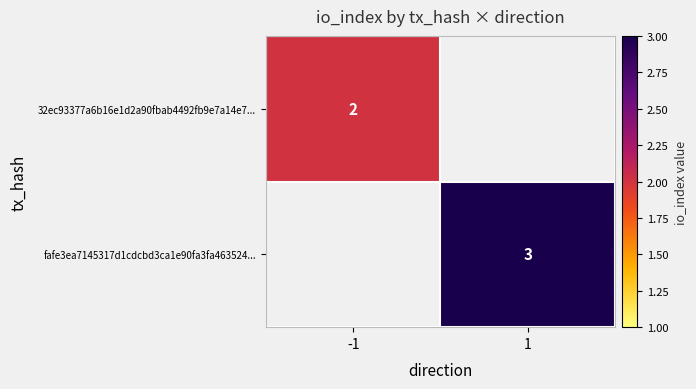

Which has a higher value, -1 or 1?

-1